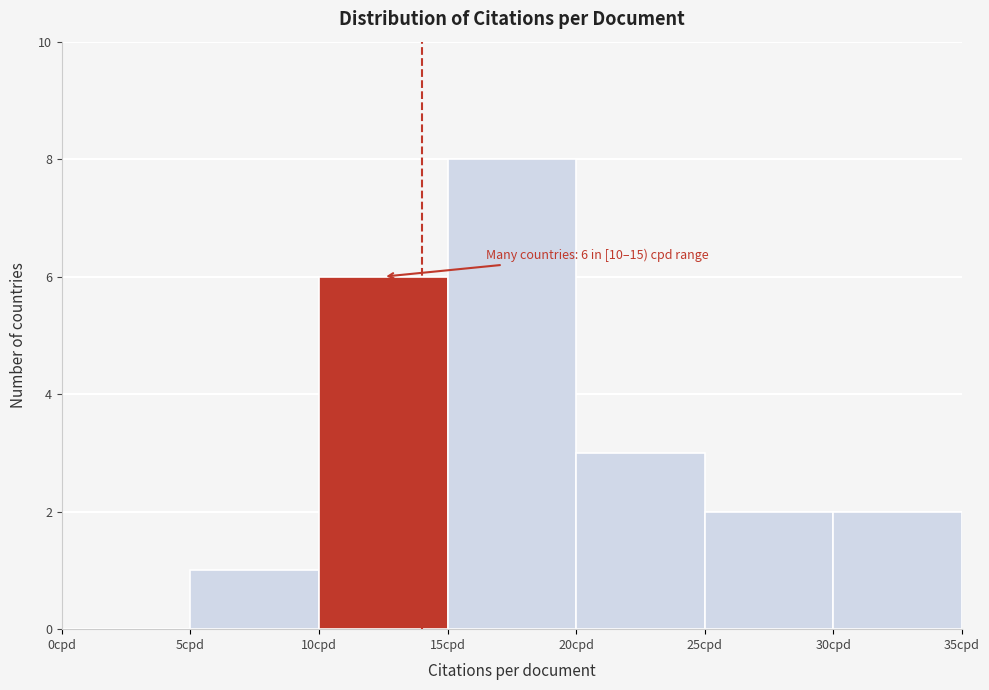

Over which range of the x-axis is the bar tallest?

15 to 20